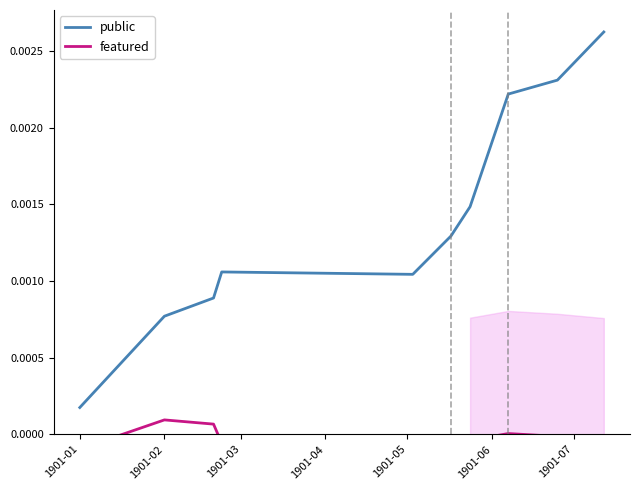

Which category has the lowest value in the public series?

1901-01